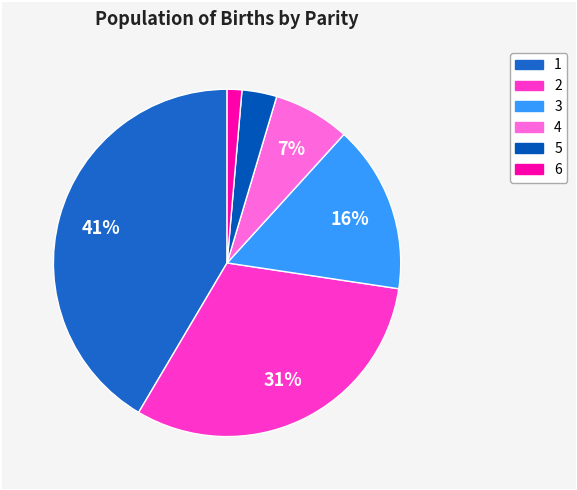

Approximately how many times larger is the value at 3 compared to 1?

0.4